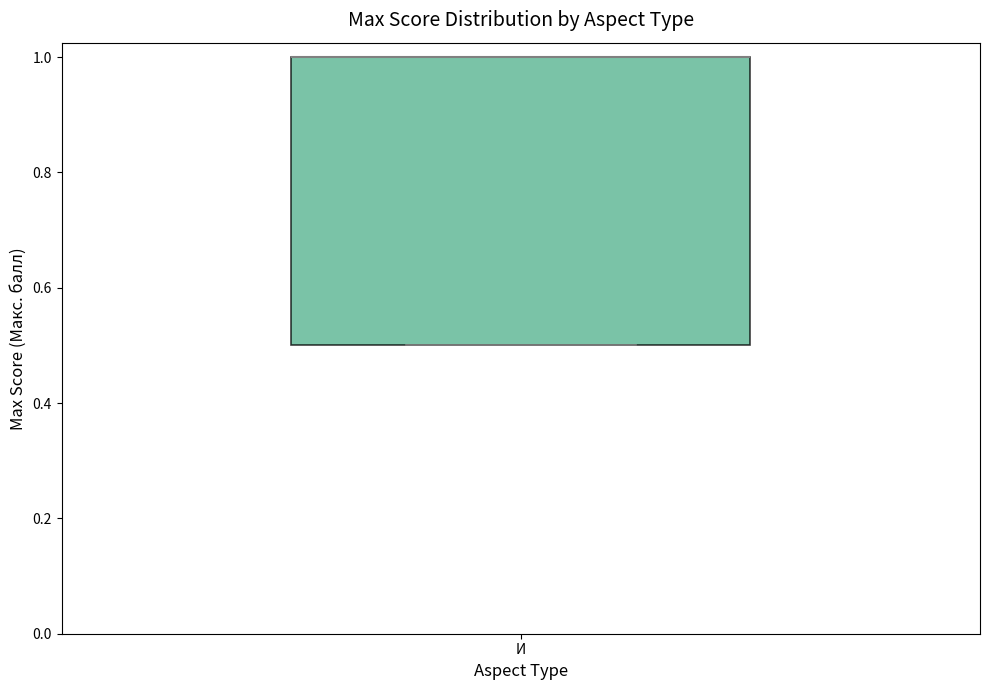

Where is the upper edge of the box for И on the y-axis? The values are not printed on the chart, so give them approximately, as read against the axis.

1.0